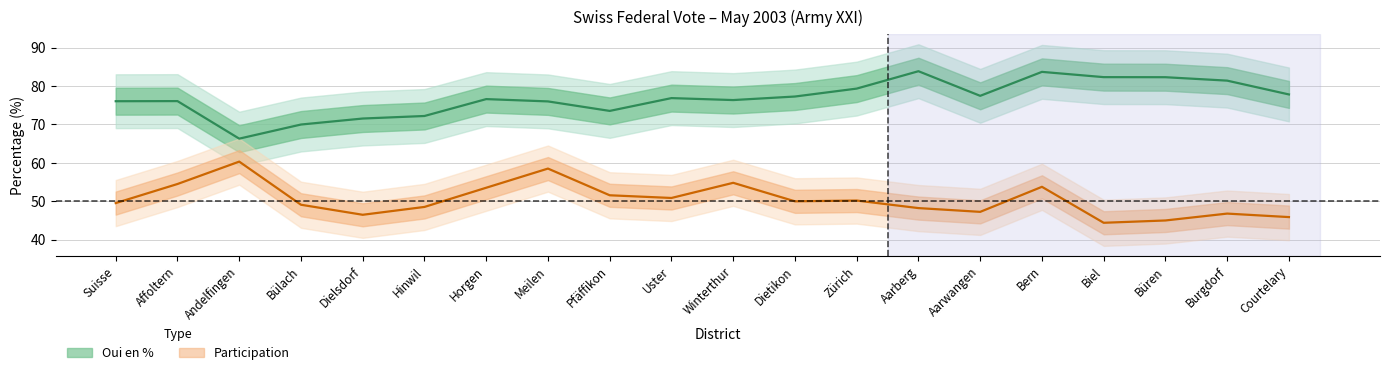

At which category does the chart reach its minimum across all series?

Biel